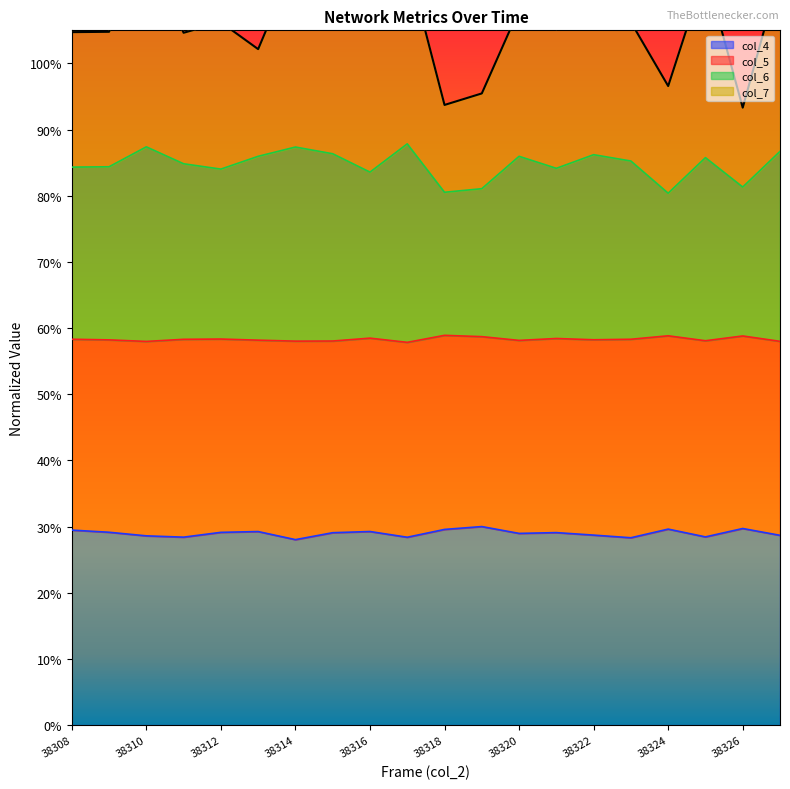

What is the spread (max minus min) of values at 38315?

0.8